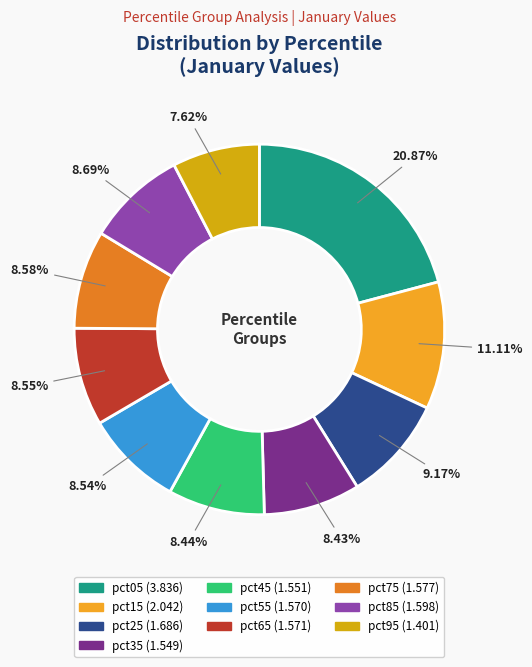

What is the total percentage of pct65 and pct35?

17.0%